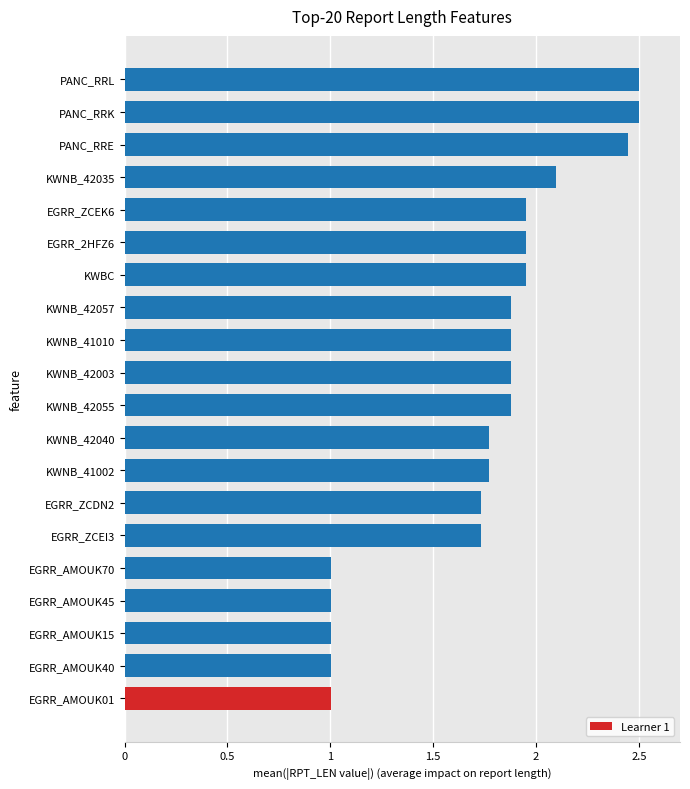

The value at KWNB_42055 is 1.9. True or false?

True